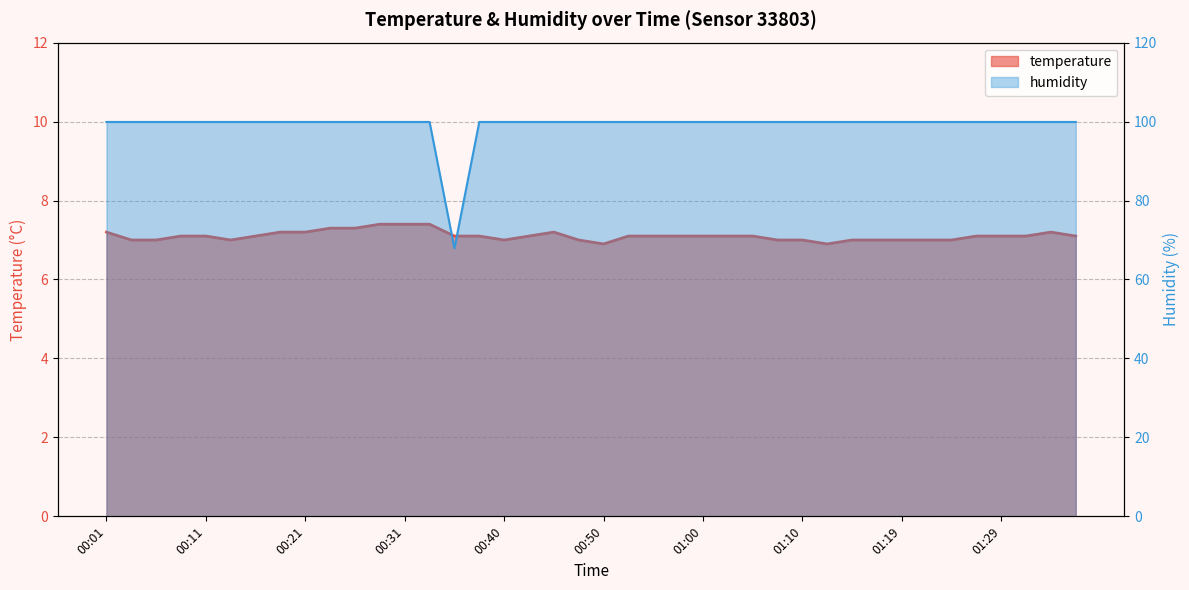

True or false: humidity and temperature intersect in this chart.

False